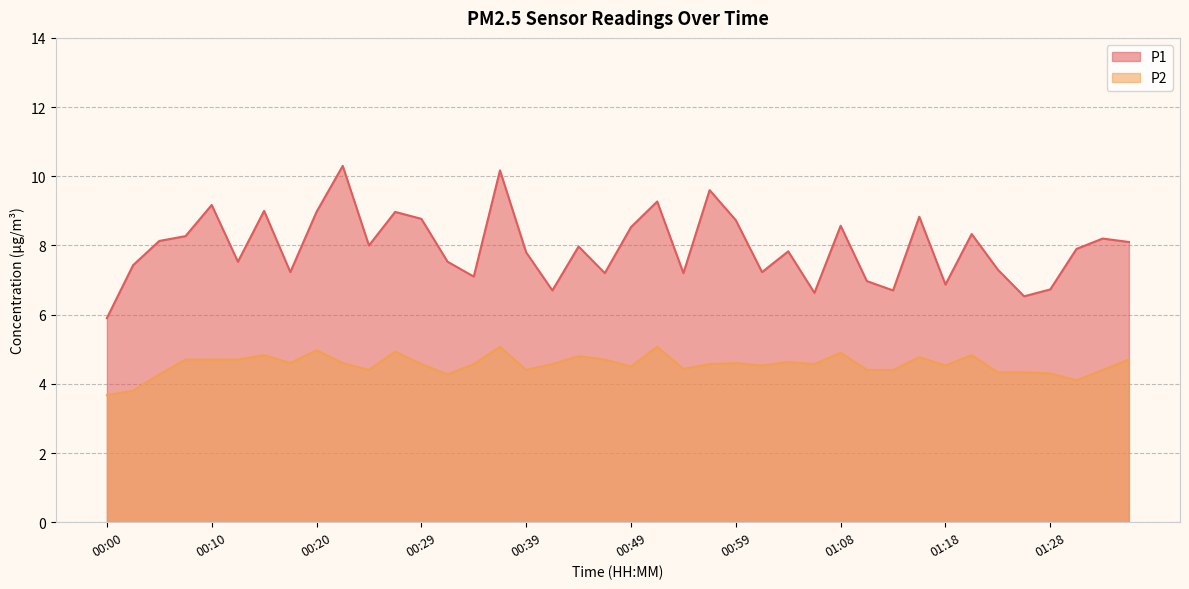

At which category is the sum across all series the highest?

00:37